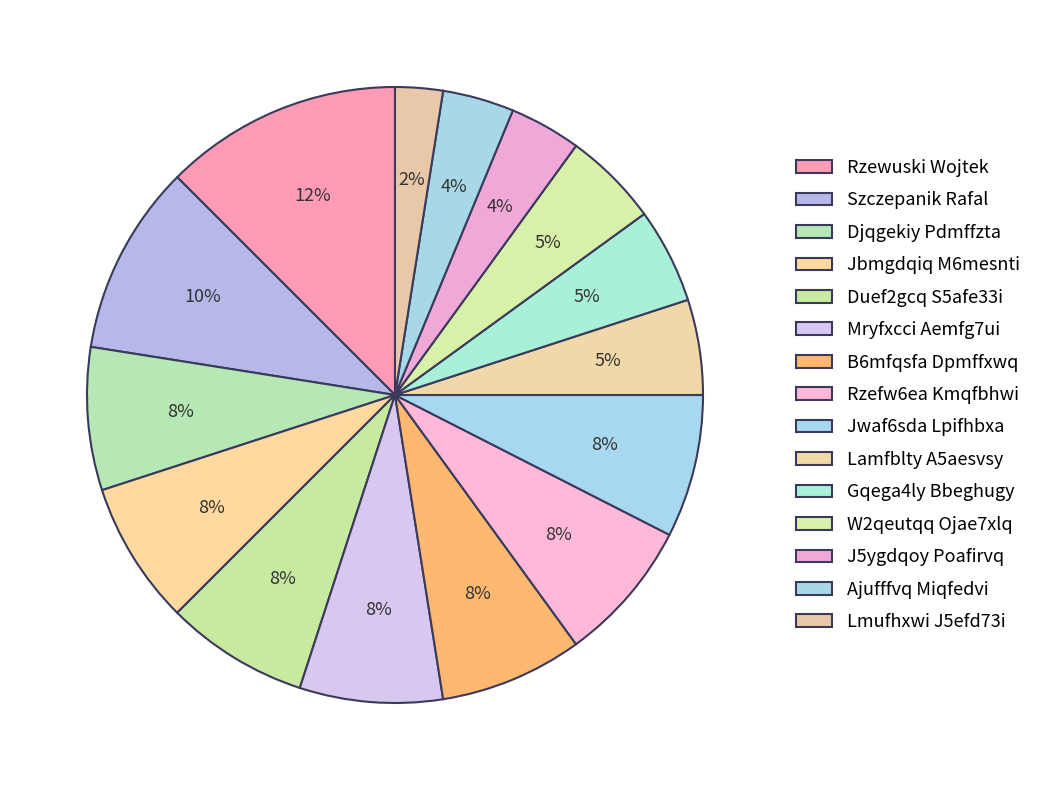

The W2qeutqq Ojae7xlq slice represents 5% of the pie. True or false?

True